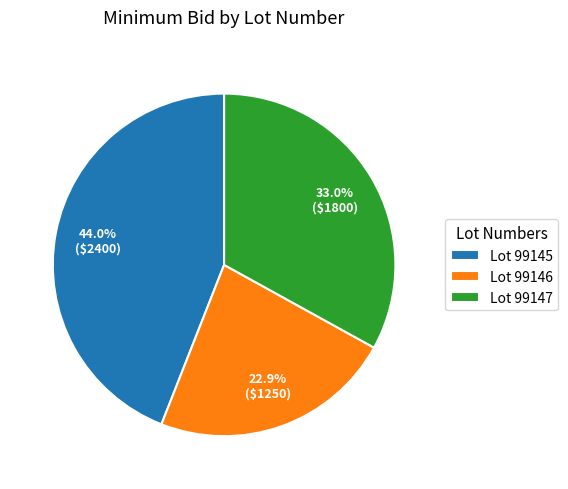

Approximately how many times larger is the value at Lot 99145 compared to Lot 99146?

1.9